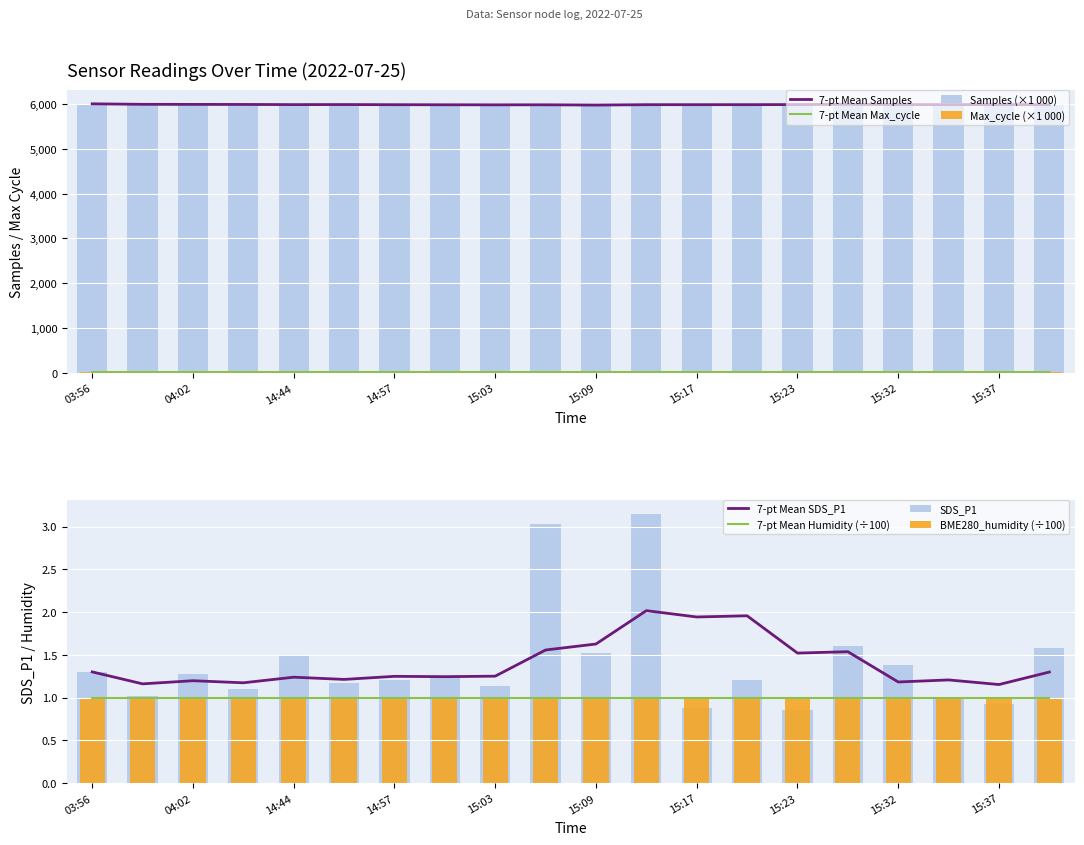

What is the sum of the Samples values at 15:20 and 15:23?

11963.9